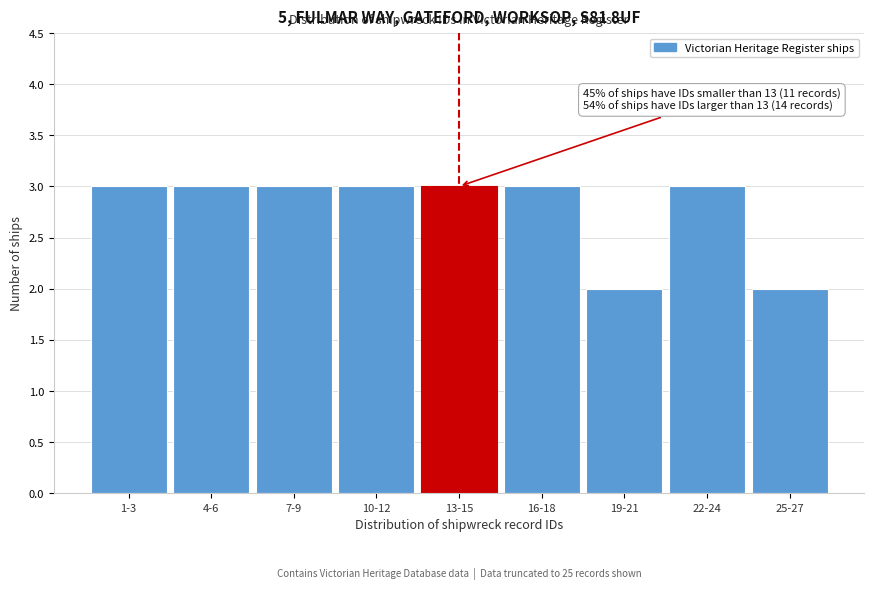

Reading left to right, extract all data points from this chart.

1-3=3	4-6=3	7-9=3	10-12=3	13-15=3	16-18=3	19-21=2	22-24=3	25-27=2